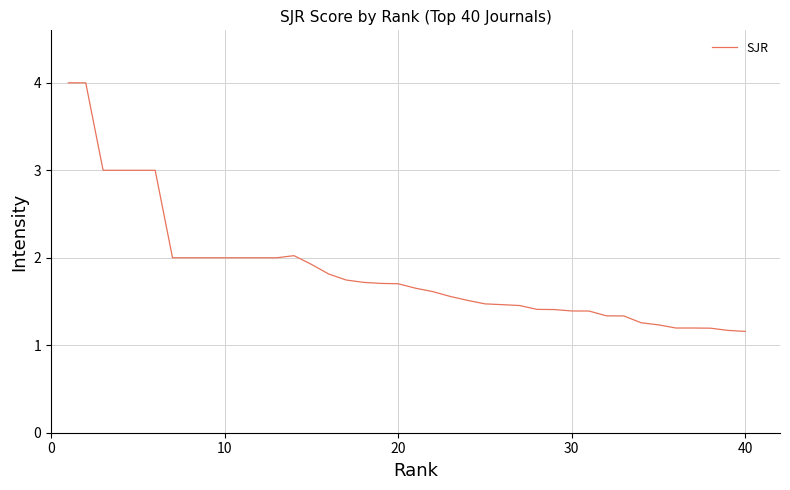

How many lines are shown in the chart?

1